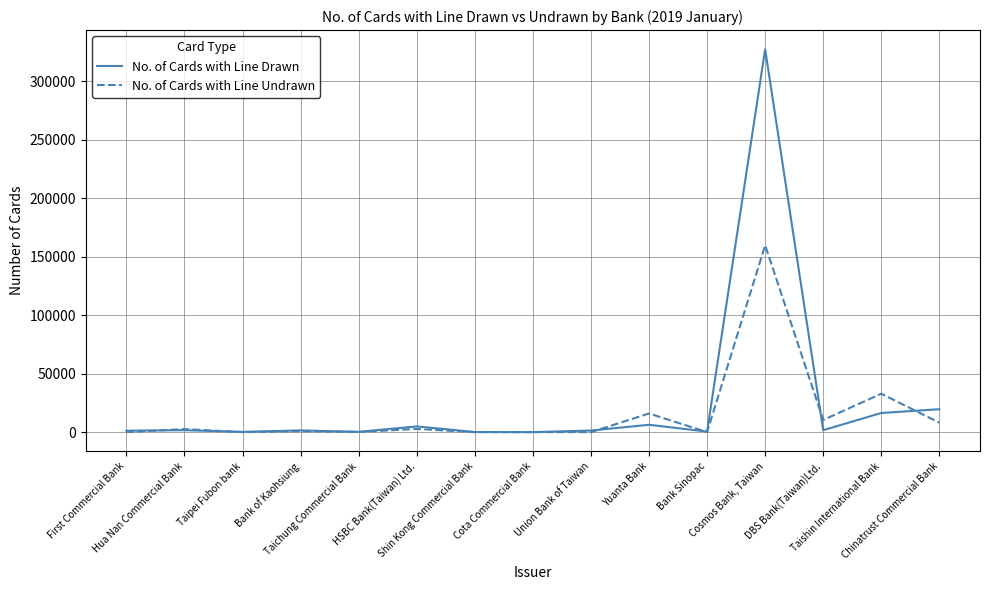

Rank the series by their maximum value, from highest to lowest.

No. of Cards with Line Drawn, No. of Cards with Line Undrawn